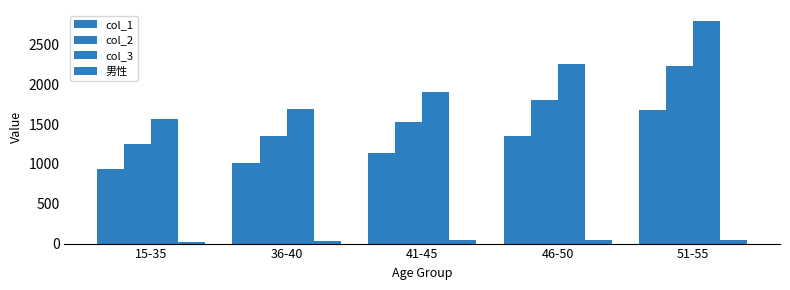

The value of col_3 at 15-35 is 1560. True or false?

True